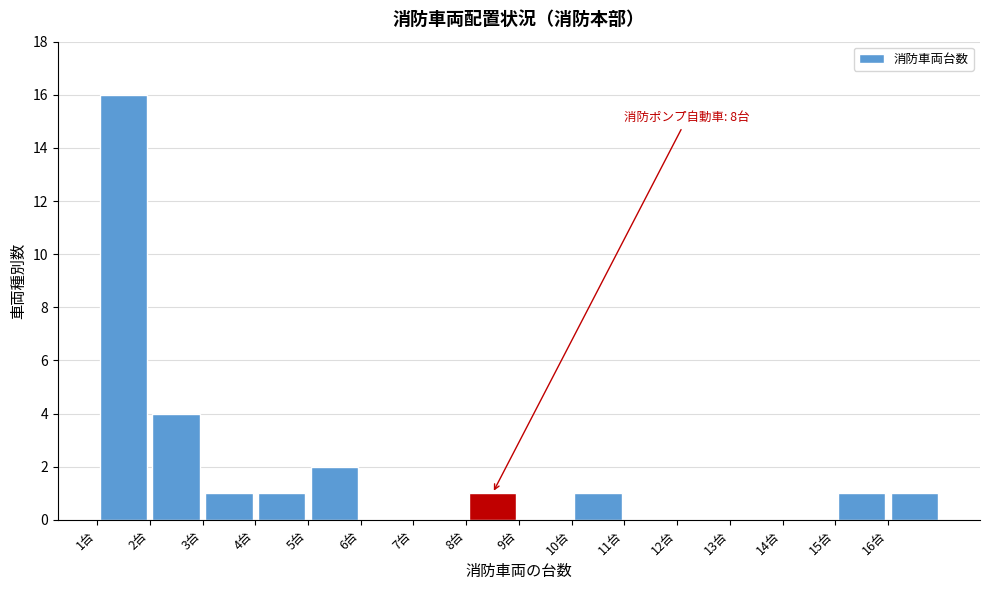

Over which range of the x-axis is the bar tallest?

1 to 2